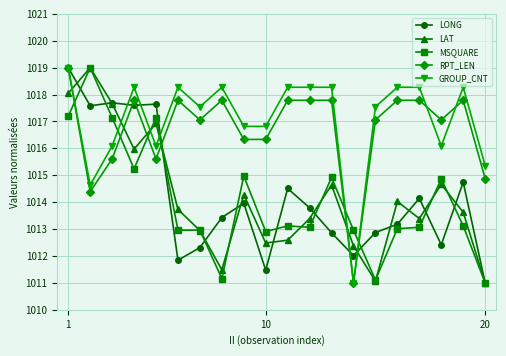

Which series ends up on top after the final intersection of RPT_LEN and LAT?

RPT_LEN